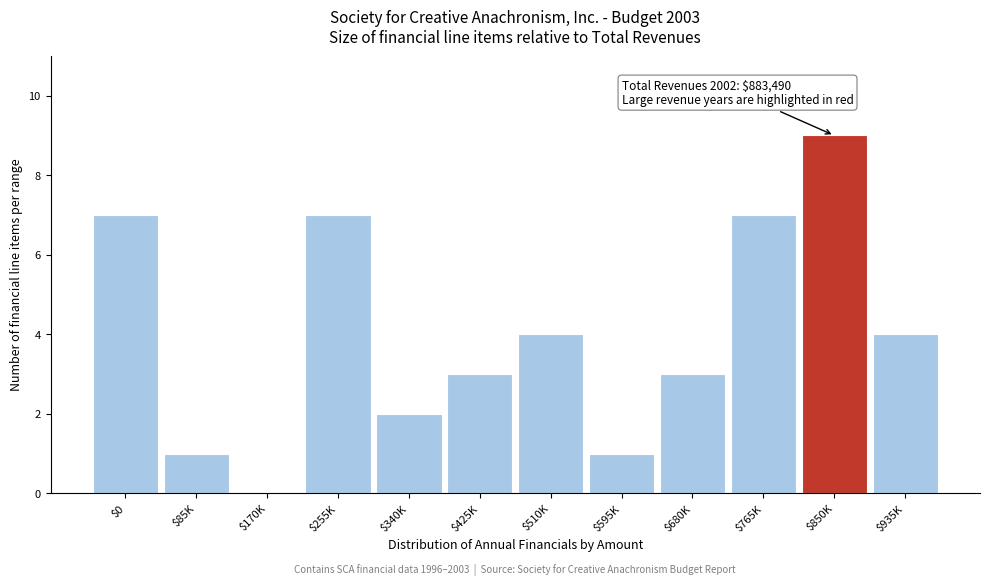

Read the value at $425K.

3